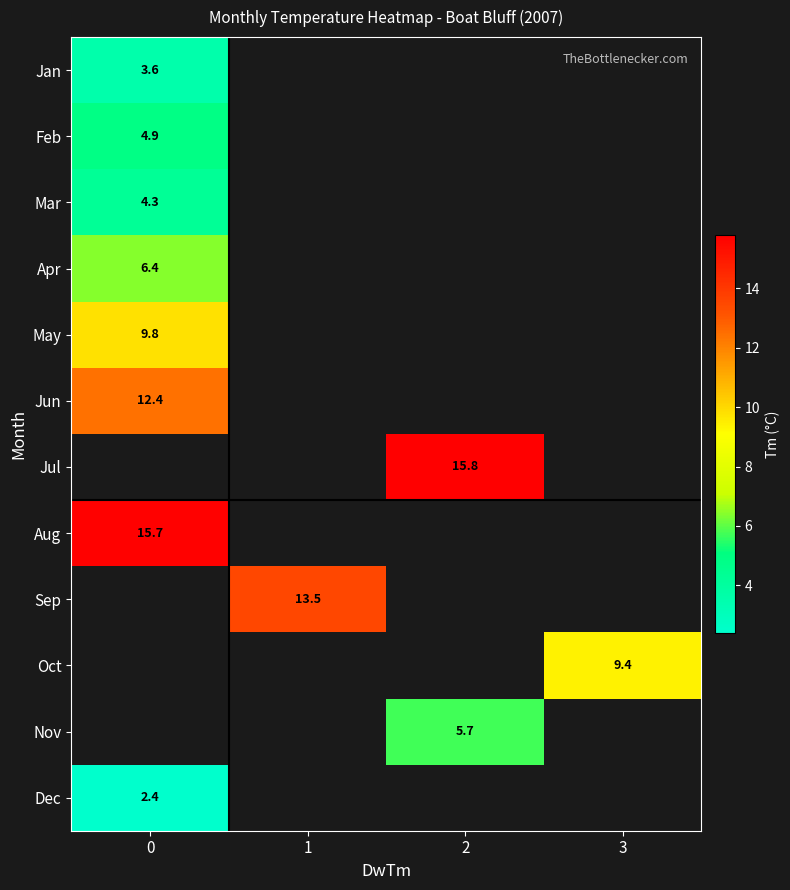

At which category does the chart reach its peak across all series?

2